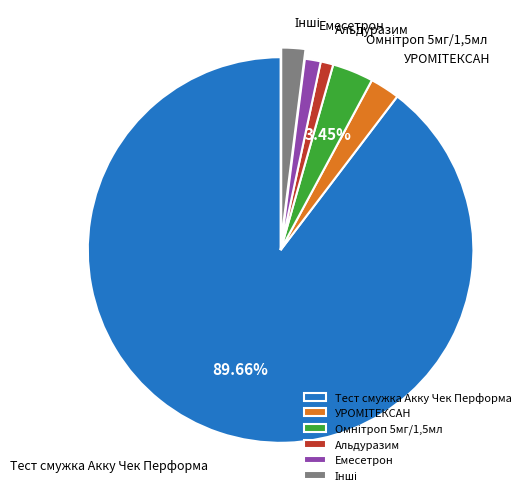

Which category accounts for the majority?

Тест смужка Акку Чек Перформа